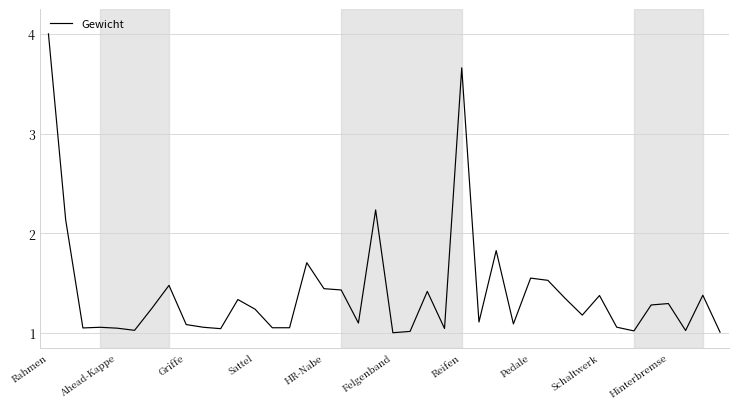

What is the greatest value displayed?

4.0